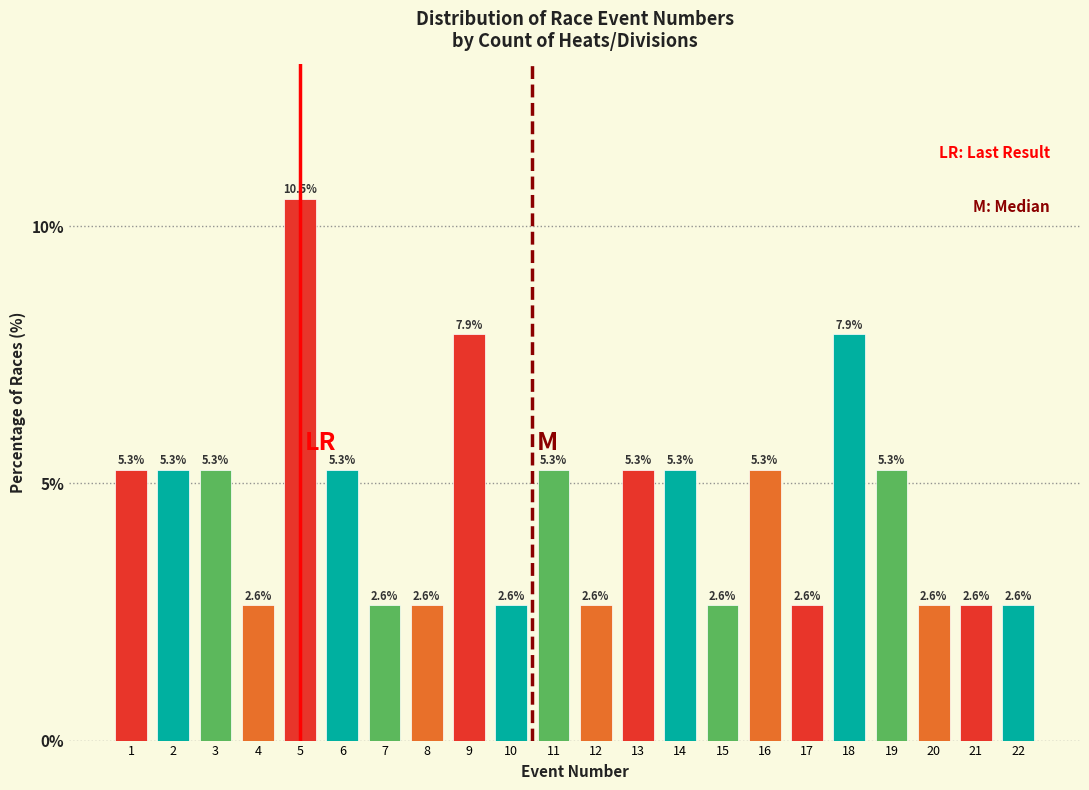

Reading left to right, extract all data points from this chart.

5.3	5.3	5.3	2.6	10.5	5.3	2.6	2.6	7.9	2.6	5.3	2.6	5.3	5.3	2.6	5.3	2.6	7.9	5.3	2.6	2.6	2.6